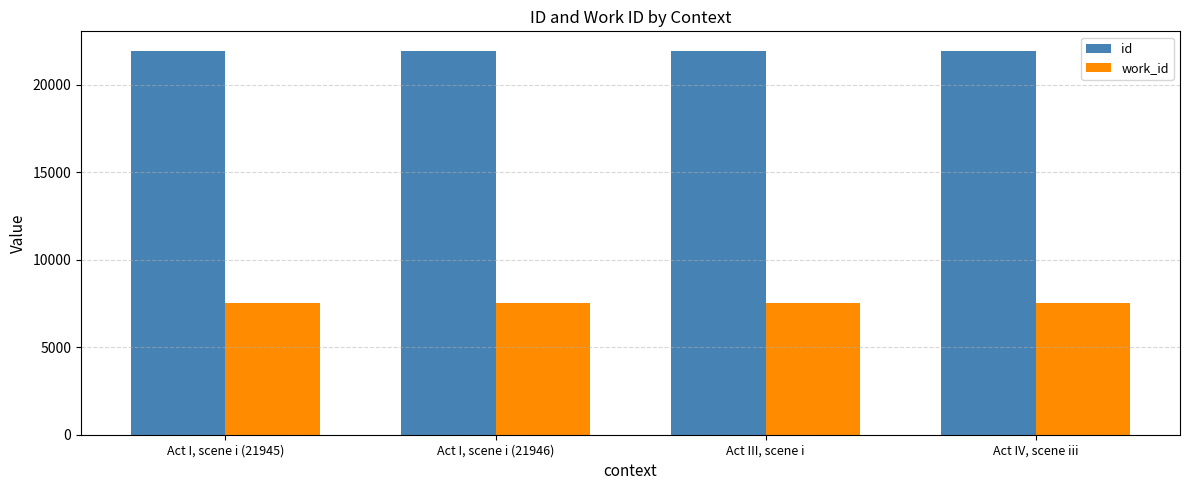

List the labels in order of id value, smallest first.

Act I, scene i (21945), Act I, scene i (21946), Act III, scene i, Act IV, scene iii